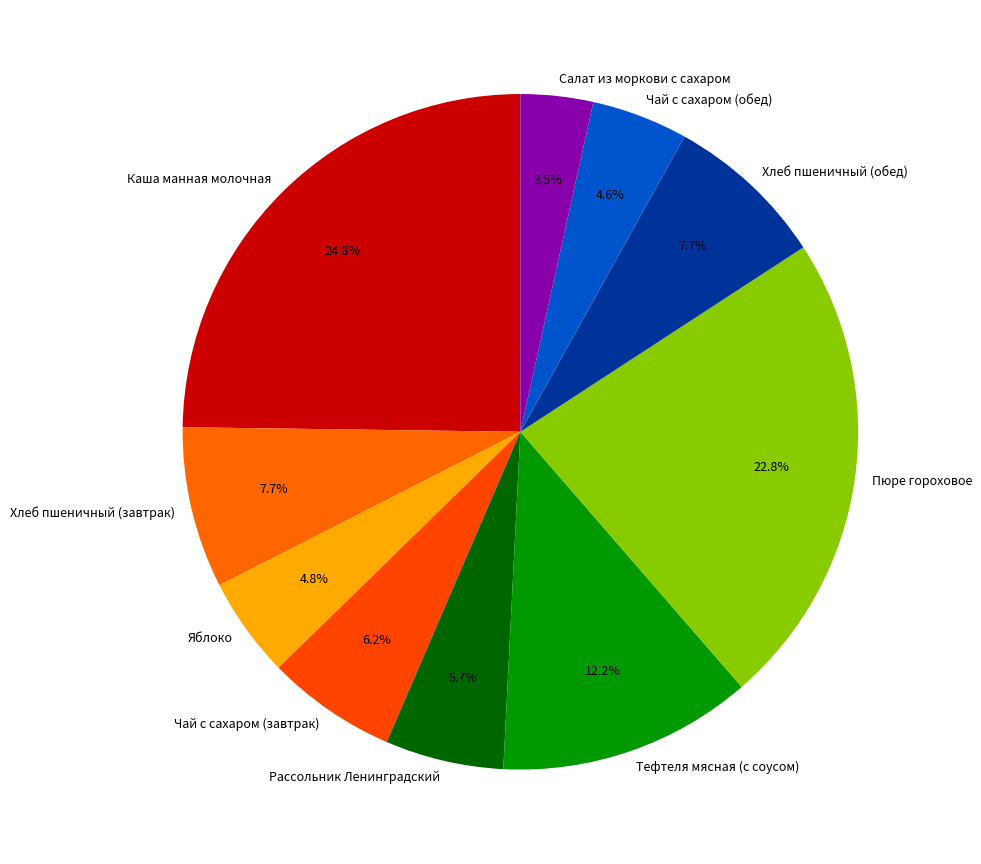

True or false: Хлеб пшеничный (завтрак) accounts for 8% of the total.

True